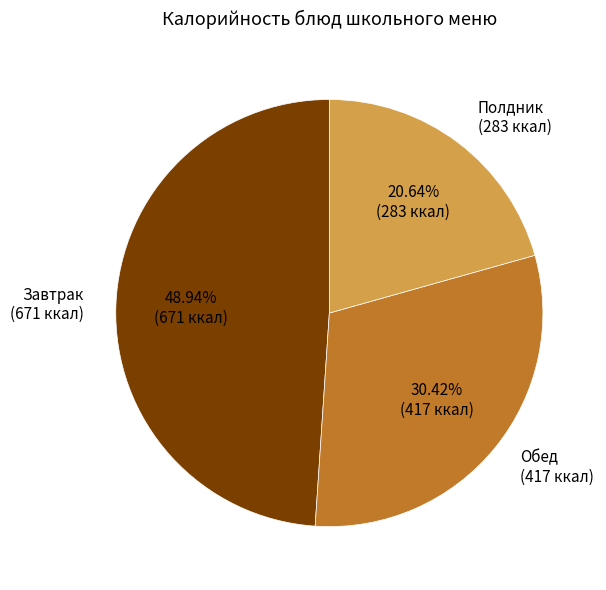

Is there any slice that represents more than half of the pie?

No